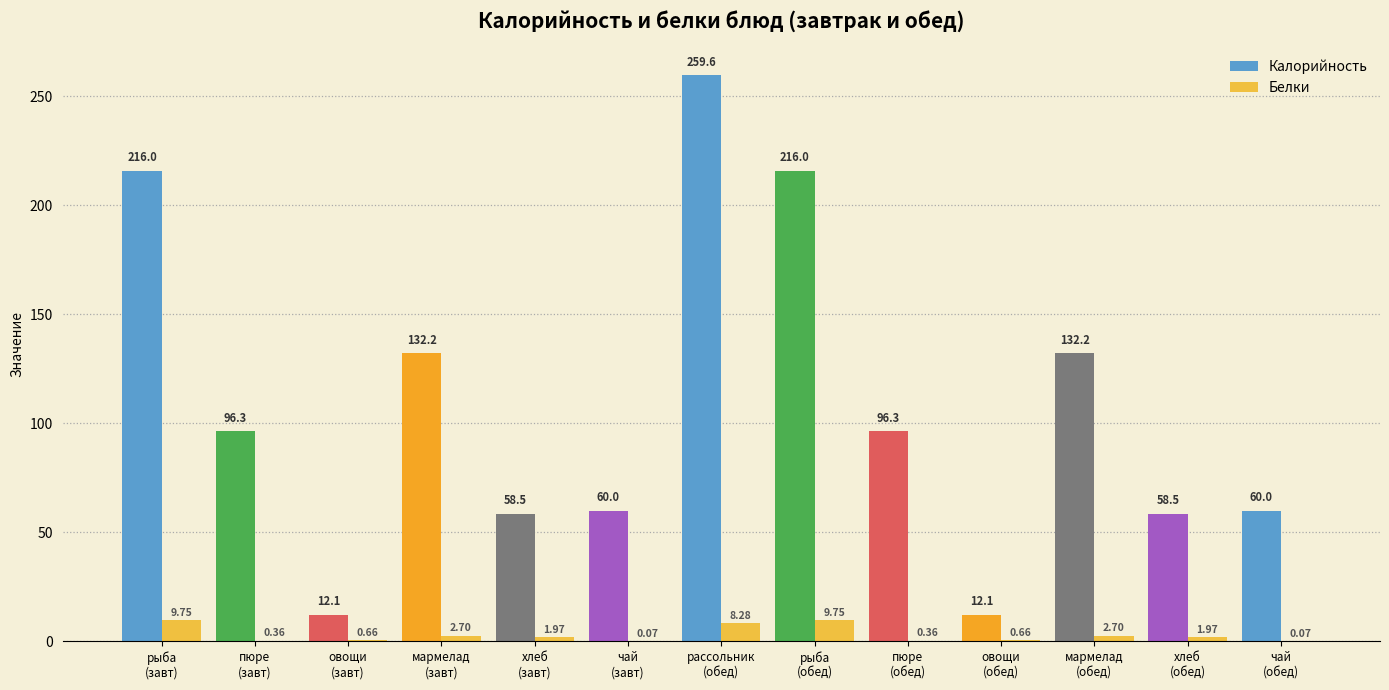

Which series has the largest total across all categories?

Калорийность